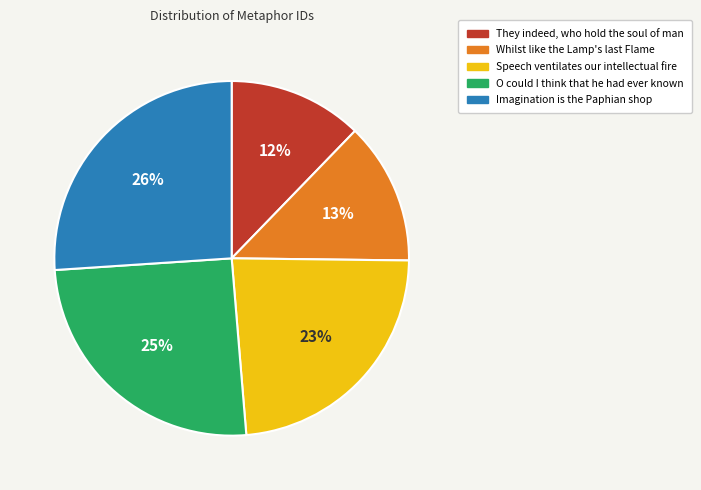

Between O could I think that he had ever known and Imagination is the Paphian shop, which is larger?

Imagination is the Paphian shop